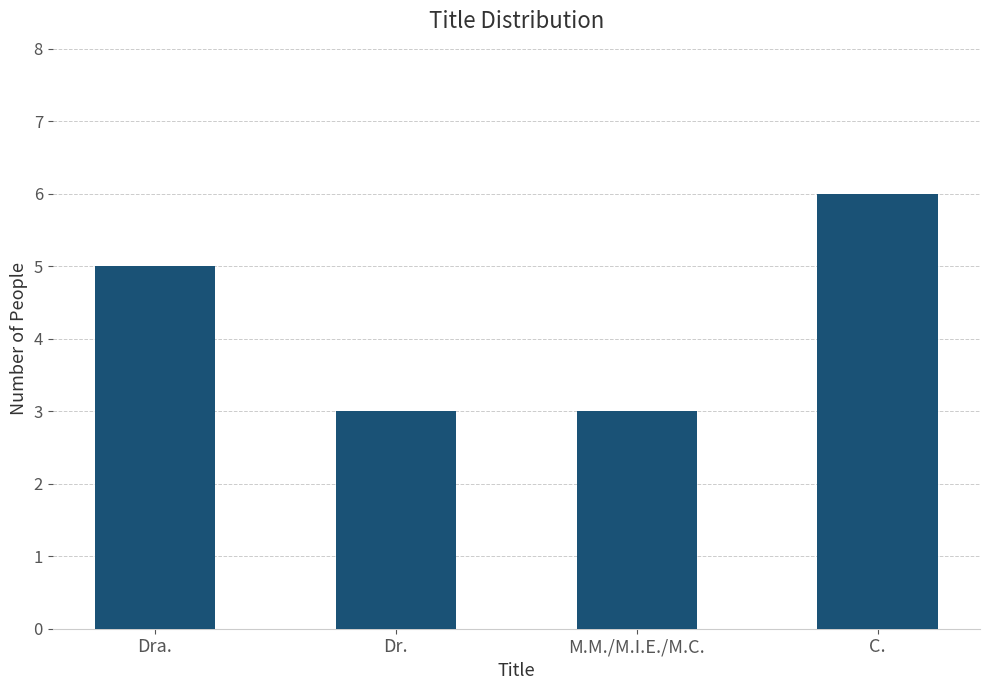

Approximately how many times larger is the value at M.M./M.I.E./M.C. compared to Dra.?

0.6